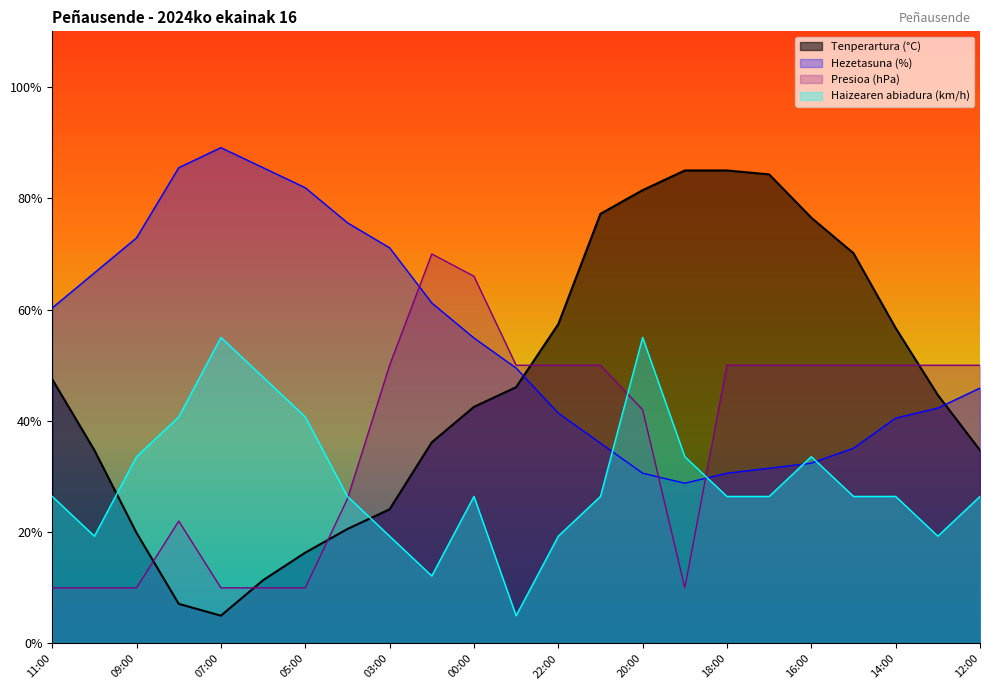

Rank the categories by Presioa (hPa) value from highest to lowest.

01:00, 00:00, 03:00, 23:00, 22:00, 21:00, 18:00, 17:00, 16:00, 15:00, 14:00, 13:00, 12:00, 20:00, 04:00, 08:00, 11:00, 10:00, 09:00, 07:00, 06:00, 05:00, 19:00